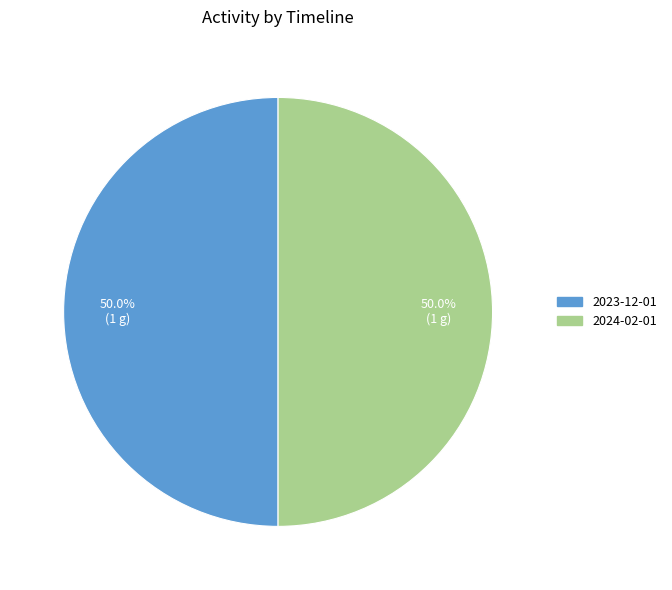

To the nearest percent, what is the difference between the largest and smallest slice percentages?

0%